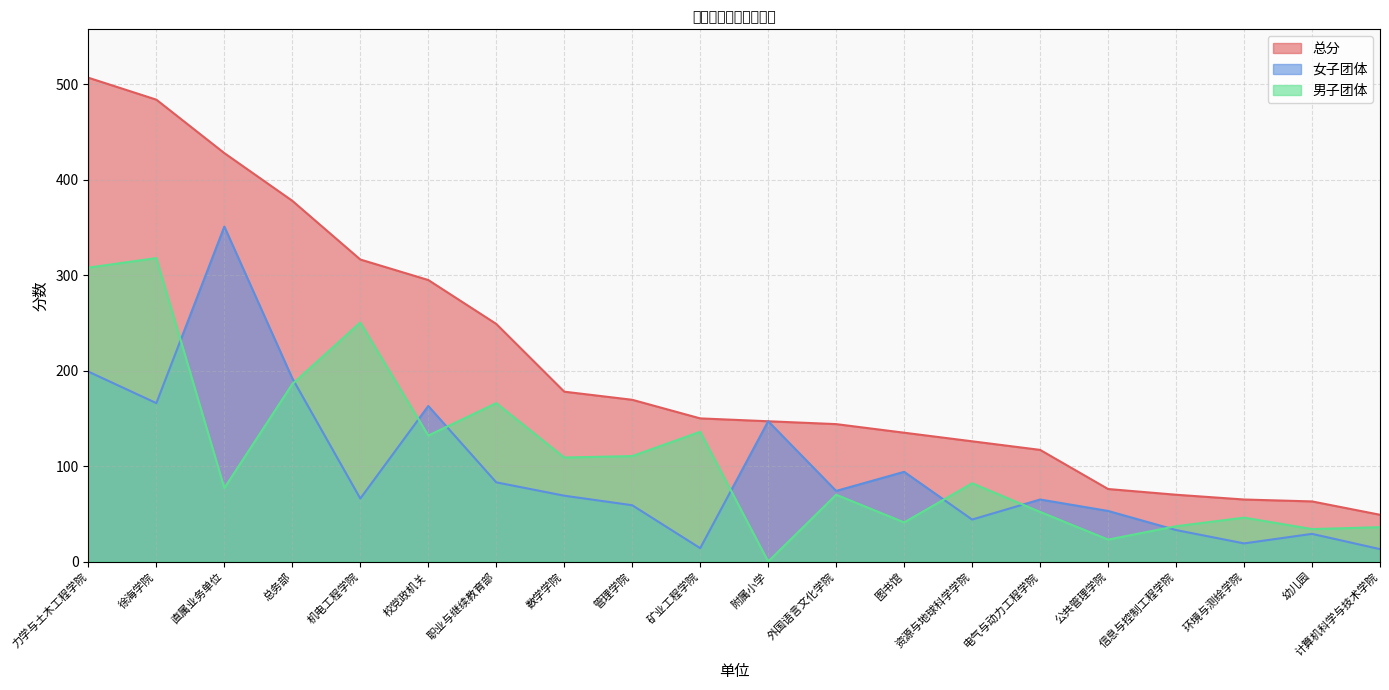

What is the lowest value of the 女子团体 series?

13.0